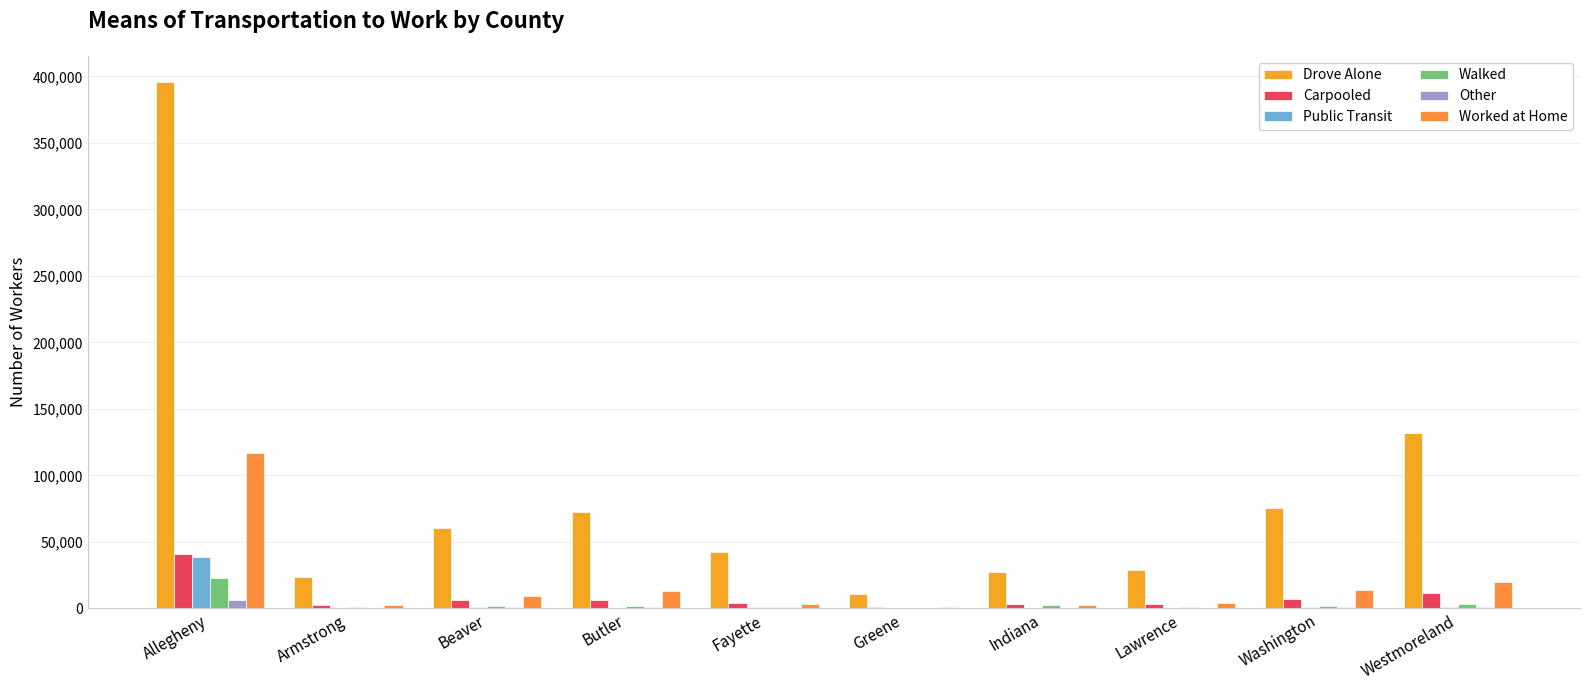

What is the minimum value for Other?

182